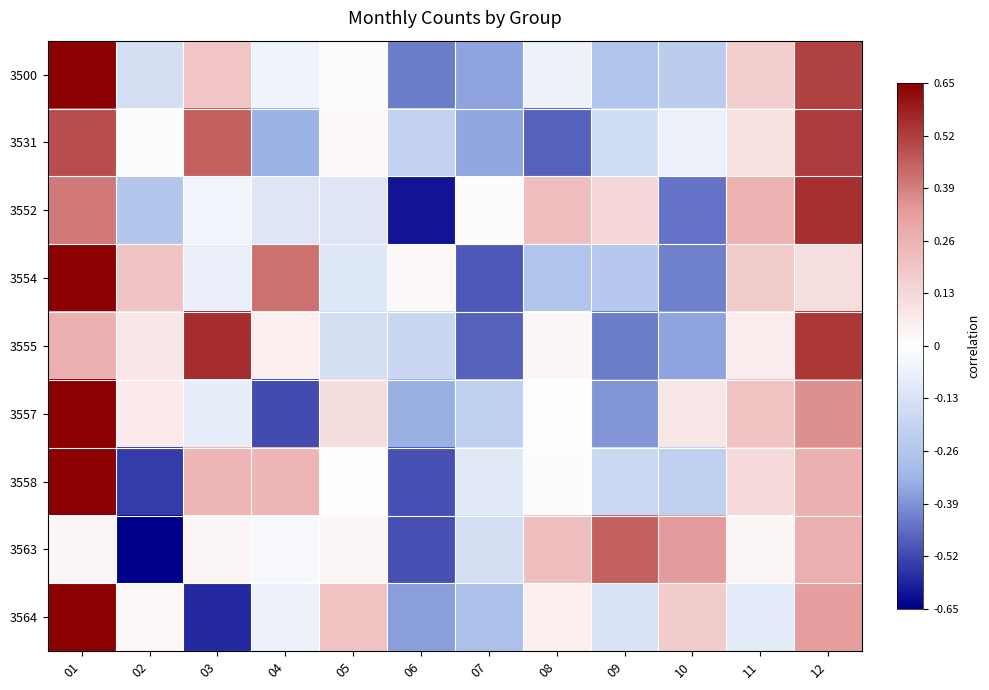

Which series has the widest spread of values?

3564